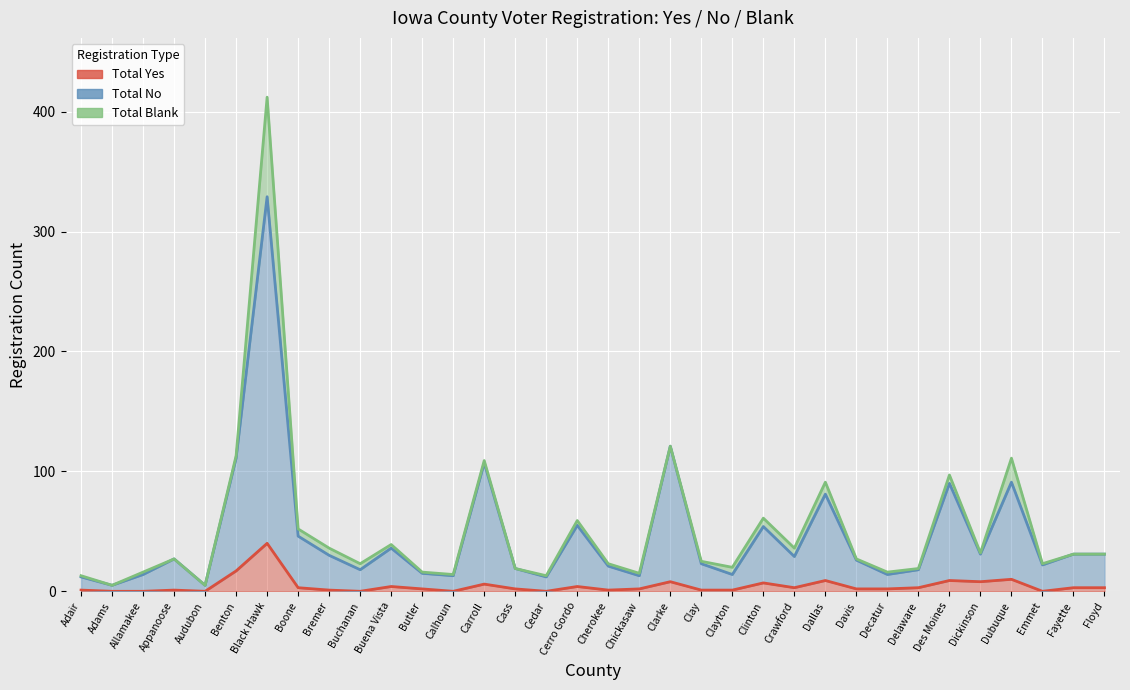

Which series has the widest spread of values?

Total No